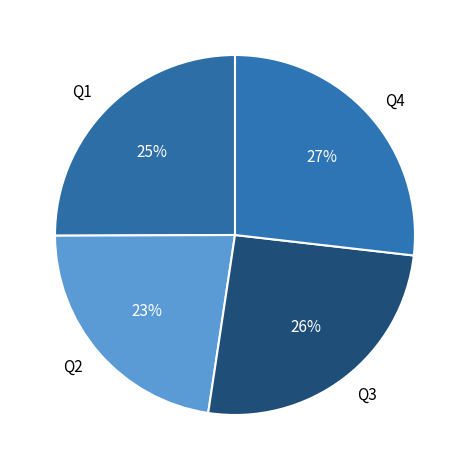

Rank the categories by value from highest to lowest.

Q4, Q3, Q1, Q2